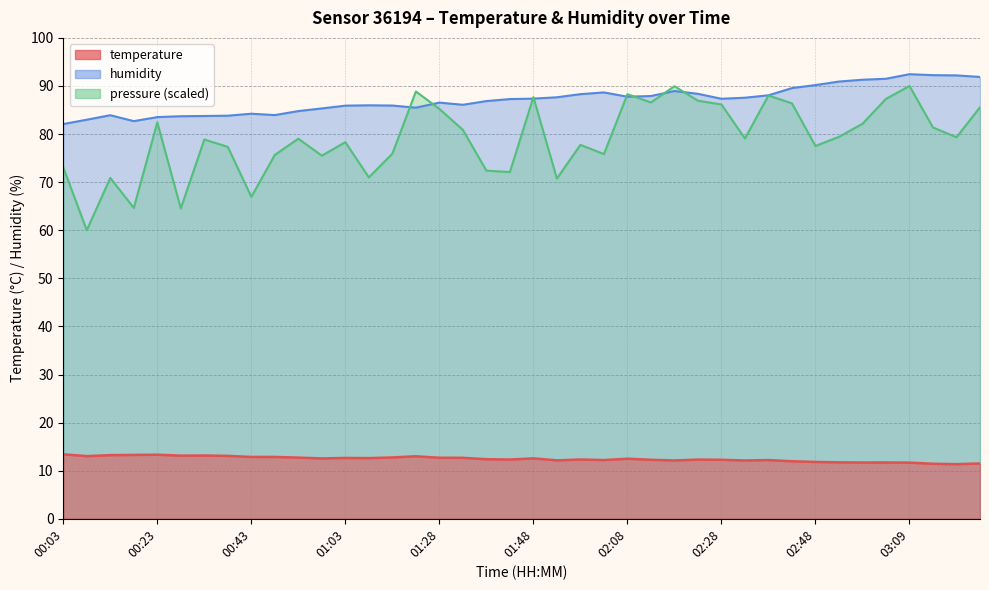

True or false: humidity and temperature cross at least once.

False